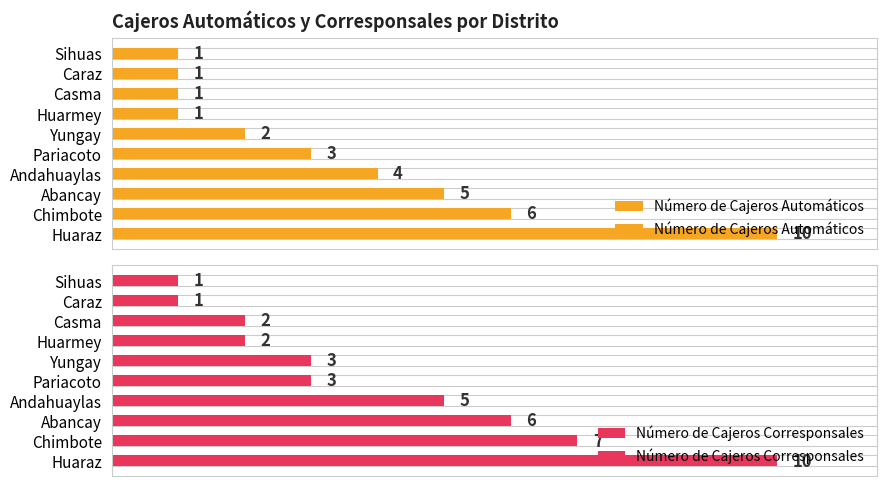

How many bars are there in each group?

2